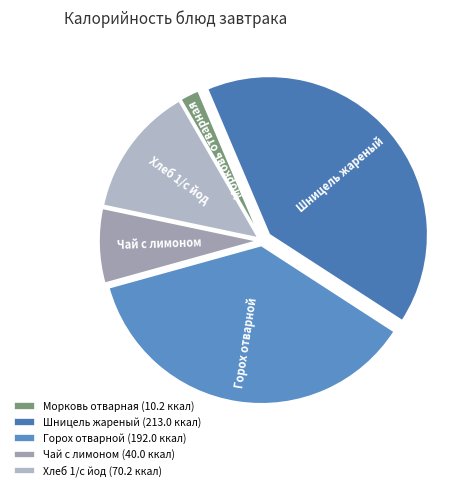

The Морковь отварная slice represents 2% of the pie. True or false?

True